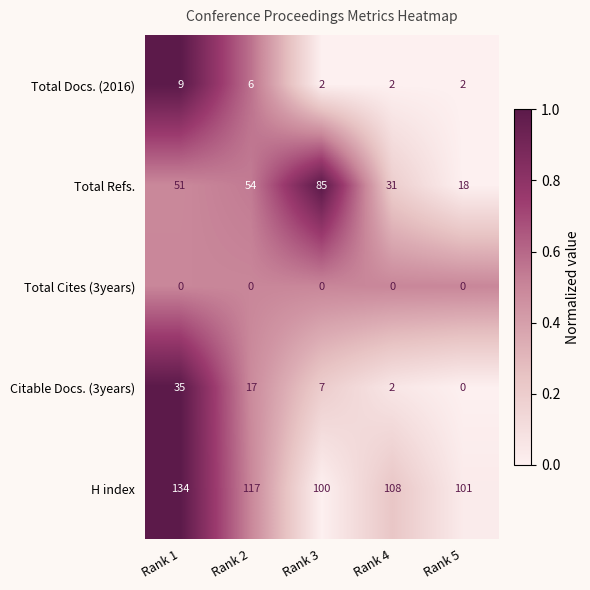

Is the value of H index at Rank 4 greater than the value of Total Refs. at Rank 5?

Yes